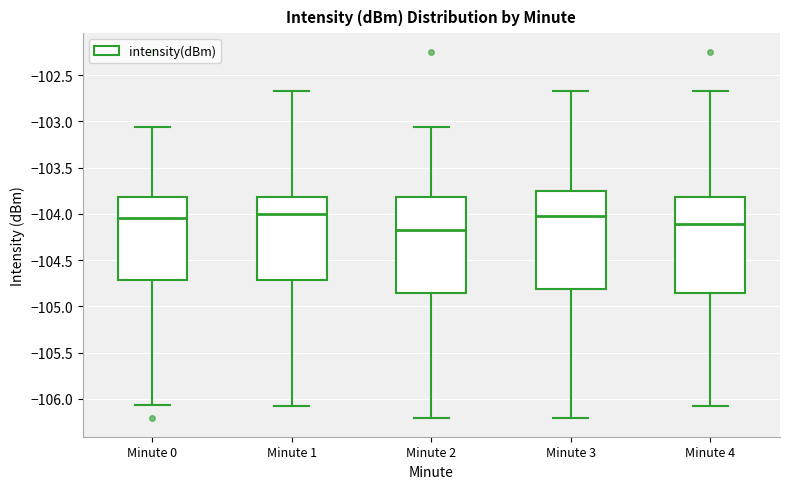

Reading left to right, transcribe this box plot: for each box, give where its median line is, the range the box spans, and where its two whiskers end, as read against the y-axis. The values are not printed on the chart, so give them approximately, as read against the axis.

Minute 0: median -104.05, box -104.70 to -103.80, whiskers -106.05 to -103.05
Minute 1: median -104.00, box -104.70 to -103.80, whiskers -106.10 to -102.70
Minute 2: median -104.15, box -104.85 to -103.80, whiskers -106.20 to -103.05
Minute 3: median -104.00, box -104.80 to -103.75, whiskers -106.20 to -102.70
Minute 4: median -104.10, box -104.85 to -103.80, whiskers -106.10 to -102.70